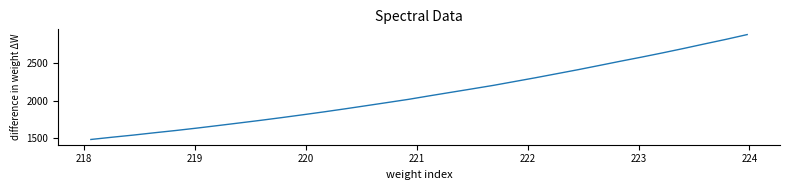

What is the difference between the second highest and minimum values?

1336.6